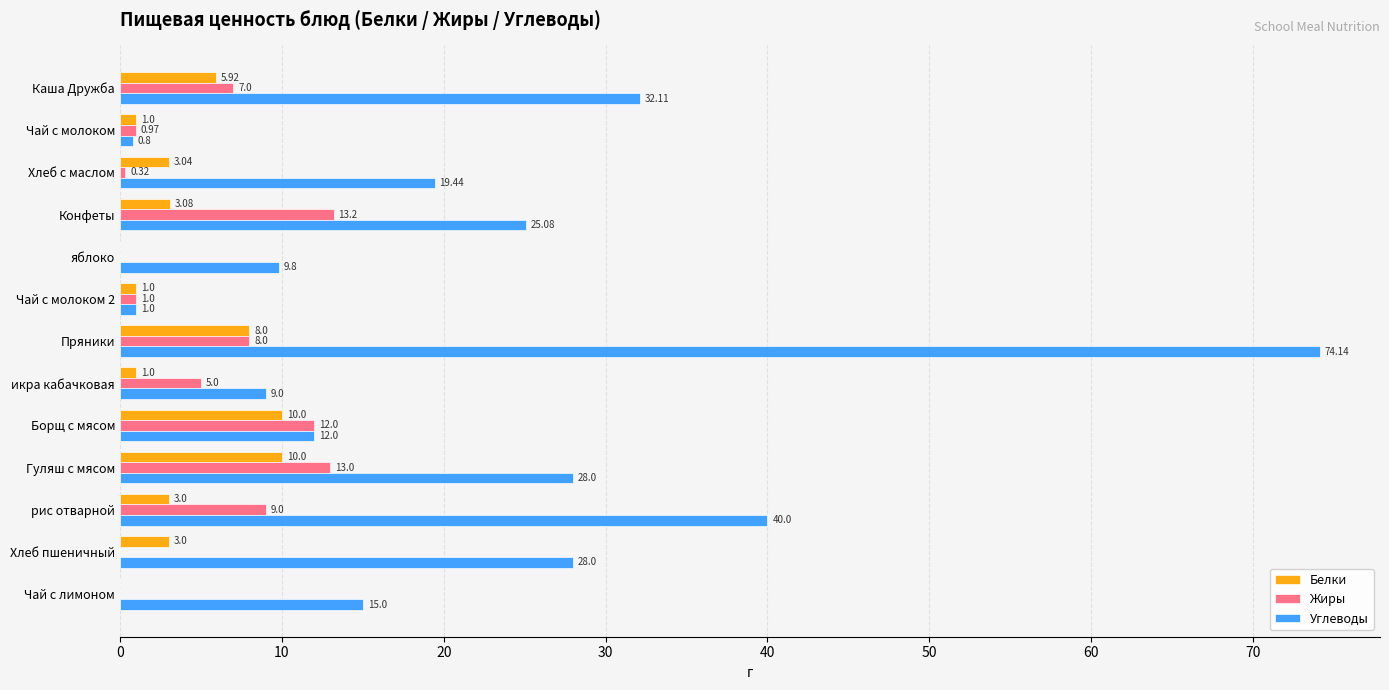

Which category has the highest value across all series?

Пряники